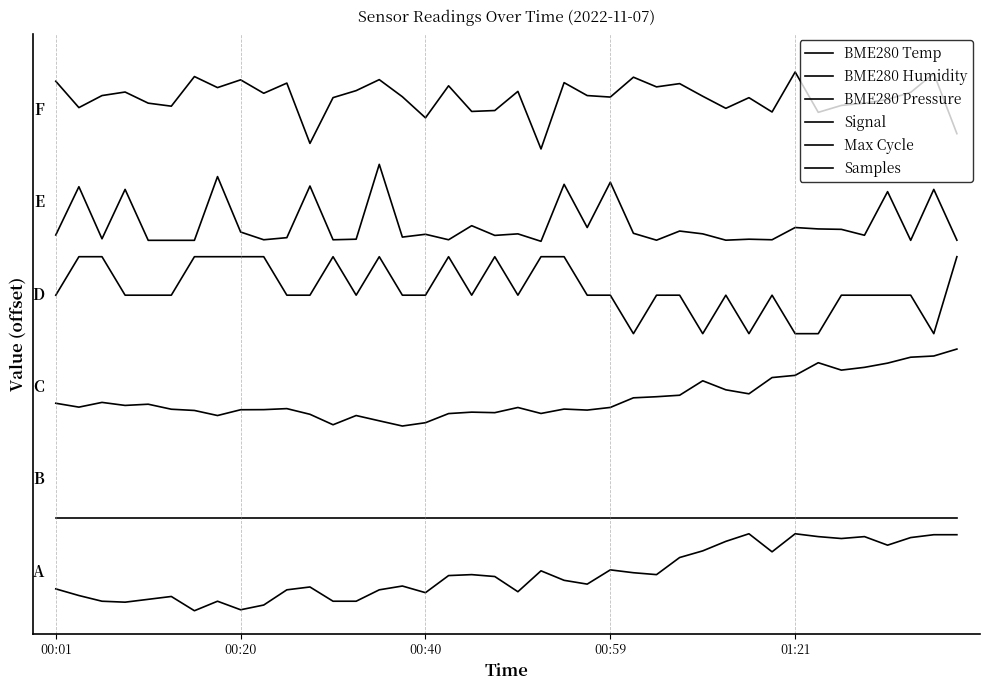

Which category has the highest value across all series?

01:21